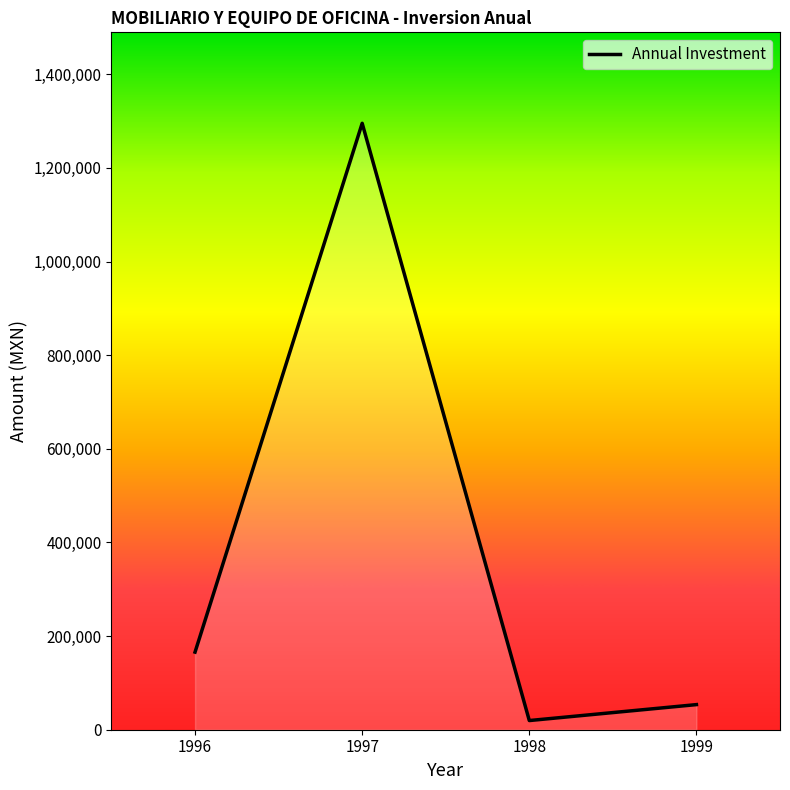

Rank the categories by value from highest to lowest.

1997, 1996, 1999, 1998